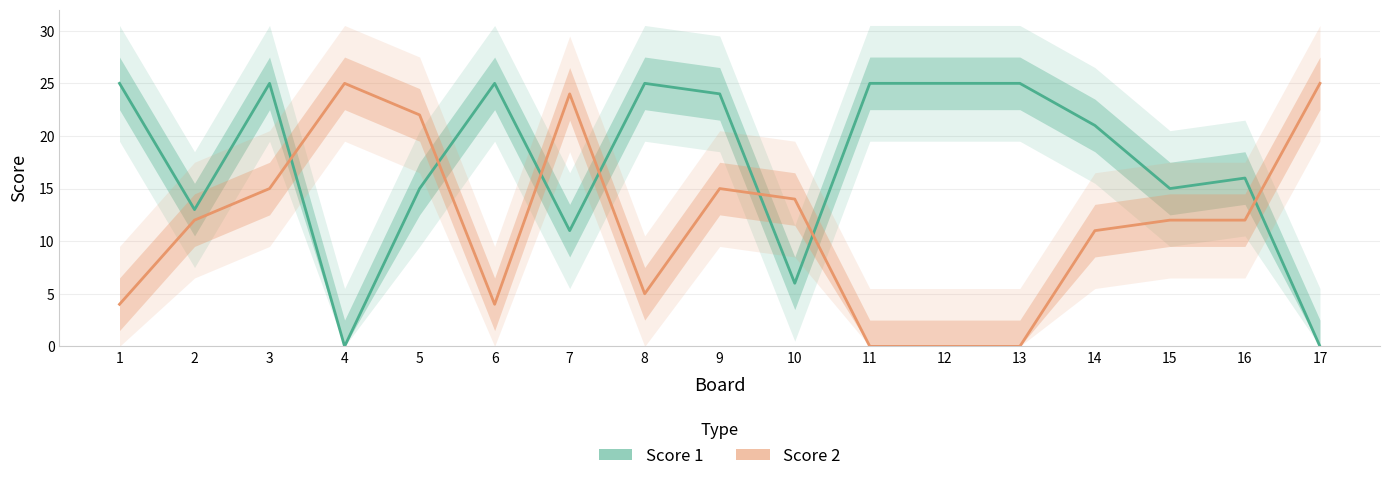

Is it true that Score 1 equals 37 at 11?

False